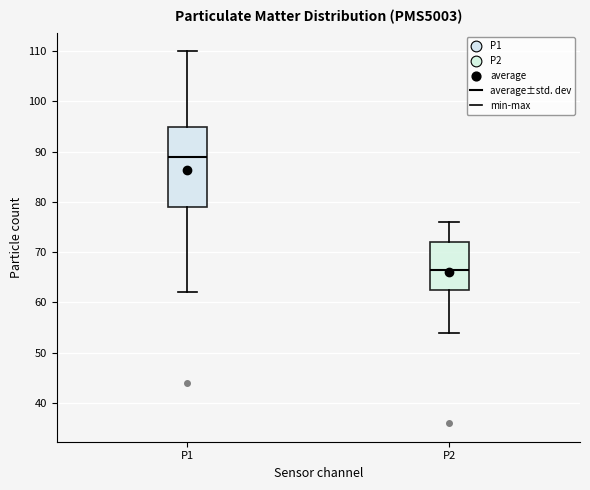

Reading left to right, transcribe this box plot: for each box, give where its median line is, the range the box spans, and where its two whiskers end, as read against the y-axis. The values are not printed on the chart, so give them approximately, as read against the axis.

P1: median 89, box 79 to 95, whiskers 62 to 110
P2: median 67, box 63 to 72, whiskers 54 to 76